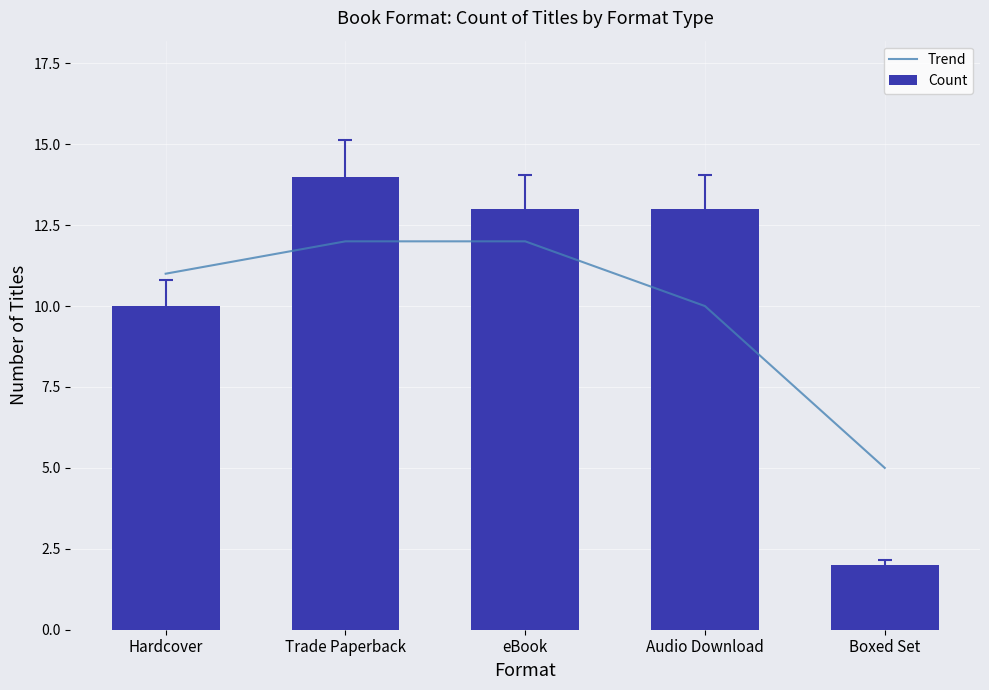

Reading left to right, list all the values displayed in this chart.

Trend: Hardcover=11	Trade Paperback=12	eBook=12	Audio Download=10	Boxed Set=5
Count: Hardcover=10	Trade Paperback=14	eBook=13	Audio Download=13	Boxed Set=2